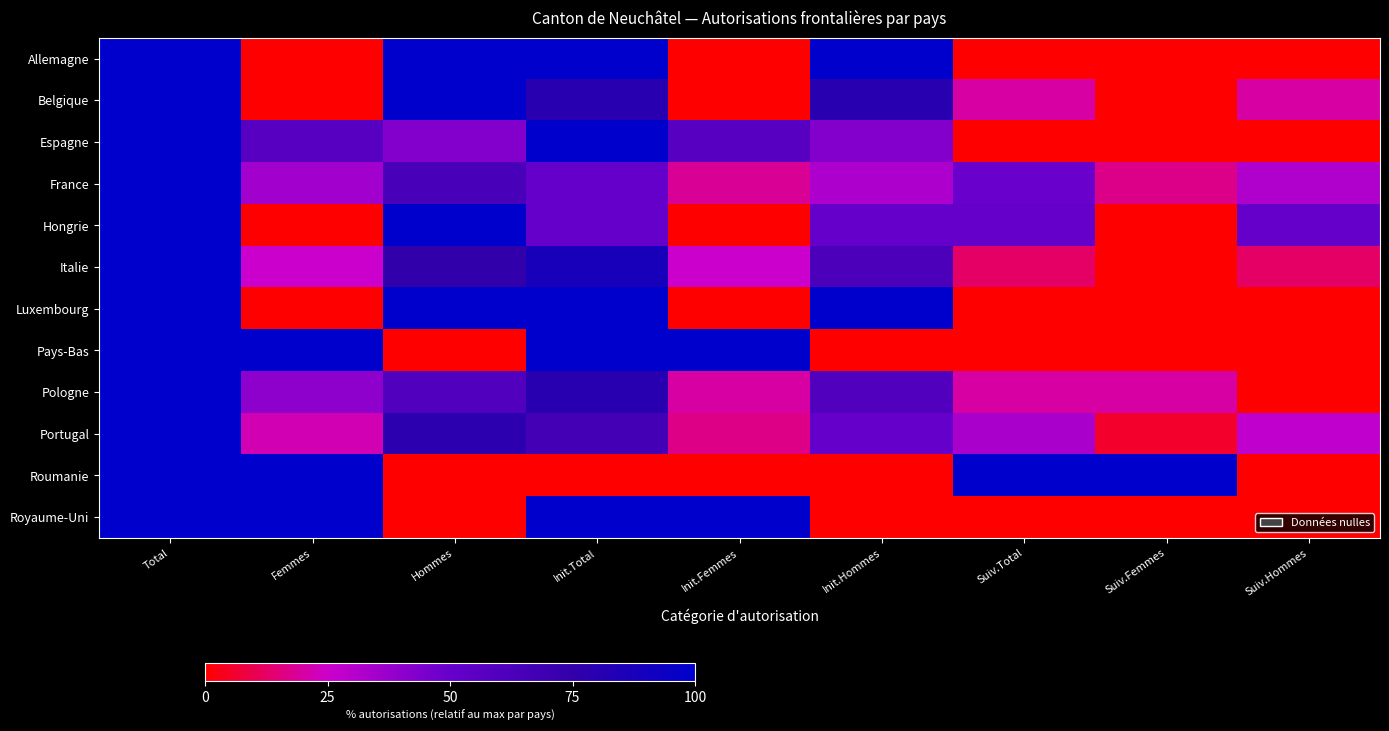

Reading right to left, extract all data points from this chart.

Allemagne: Suiv.Hommes=0.0	Suiv.Femmes=0.0	Suiv.Total=0.0	Init.Hommes=100.0	Init.Femmes=0.0	Init.Total=100.0	Hommes=100.0	Femmes=0.0	Total=100.0
Belgique: Suiv.Hommes=20.0	Suiv.Femmes=0.0	Suiv.Total=20.0	Init.Hommes=80.0	Init.Femmes=0.0	Init.Total=80.0	Hommes=100.0	Femmes=0.0	Total=100.0
Espagne: Suiv.Hommes=0.0	Suiv.Femmes=0.0	Suiv.Total=0.0	Init.Hommes=42.9	Init.Femmes=57.1	Init.Total=100.0	Hommes=42.9	Femmes=57.1	Total=100.0
France: Suiv.Hommes=32.0	Suiv.Femmes=16.9	Suiv.Total=48.9	Init.Hommes=32.5	Init.Femmes=18.6	Init.Total=51.1	Hommes=64.5	Femmes=35.5	Total=100.0
Hongrie: Suiv.Hommes=50.0	Suiv.Femmes=0.0	Suiv.Total=50.0	Init.Hommes=50.0	Init.Femmes=0.0	Init.Total=50.0	Hommes=100.0	Femmes=0.0	Total=100.0
Italie: Suiv.Hommes=12.5	Suiv.Femmes=0.0	Suiv.Total=12.5	Init.Hommes=62.5	Init.Femmes=25.0	Init.Total=87.5	Hommes=75.0	Femmes=25.0	Total=100.0
Luxembourg: Suiv.Hommes=0.0	Suiv.Femmes=0.0	Suiv.Total=0.0	Init.Hommes=100.0	Init.Femmes=0.0	Init.Total=100.0	Hommes=100.0	Femmes=0.0	Total=100.0
Pays-Bas: Suiv.Hommes=0.0	Suiv.Femmes=0.0	Suiv.Total=0.0	Init.Hommes=0.0	Init.Femmes=100.0	Init.Total=100.0	Hommes=0.0	Femmes=100.0	Total=100.0
Pologne: Suiv.Hommes=0.0	Suiv.Femmes=20.0	Suiv.Total=20.0	Init.Hommes=60.0	Init.Femmes=20.0	Init.Total=80.0	Hommes=60.0	Femmes=40.0	Total=100.0
Portugal: Suiv.Hommes=27.8	Suiv.Femmes=5.6	Suiv.Total=33.3	Init.Hommes=50.0	Init.Femmes=16.7	Init.Total=66.7	Hommes=77.8	Femmes=22.2	Total=100.0
Roumanie: Suiv.Hommes=0.0	Suiv.Femmes=100.0	Suiv.Total=100.0	Init.Hommes=0.0	Init.Femmes=0.0	Init.Total=0.0	Hommes=0.0	Femmes=100.0	Total=100.0
Royaume-Uni: Suiv.Hommes=0.0	Suiv.Femmes=0.0	Suiv.Total=0.0	Init.Hommes=0.0	Init.Femmes=100.0	Init.Total=100.0	Hommes=0.0	Femmes=100.0	Total=100.0